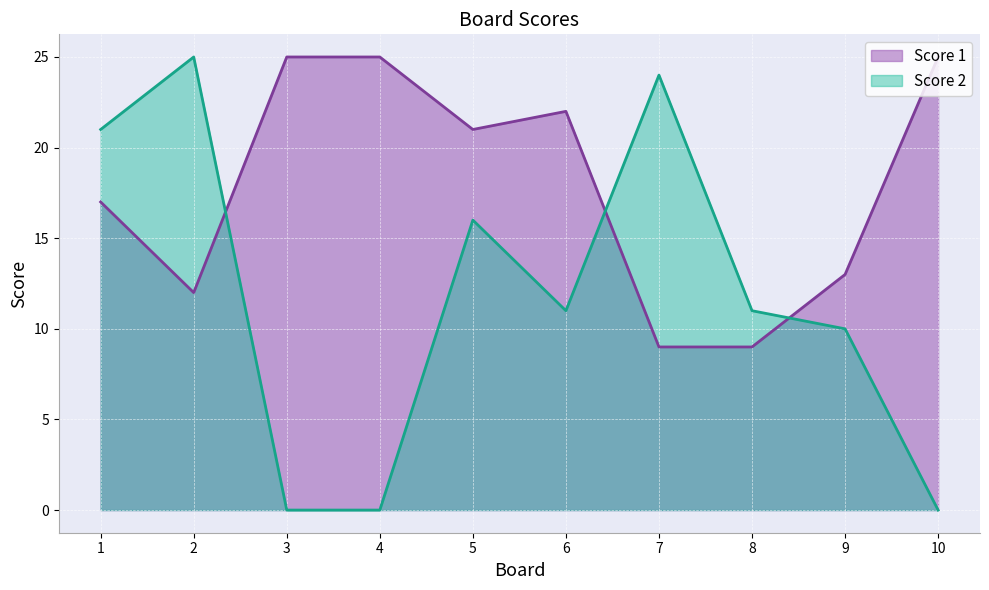

How many categories are shown in the chart?

10